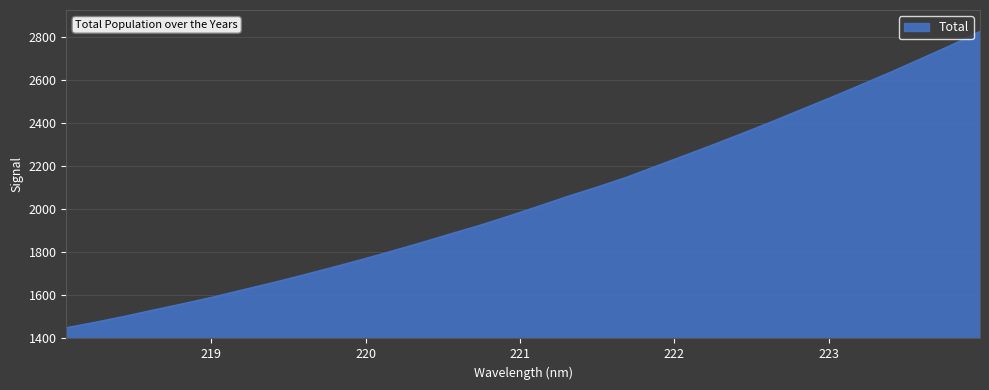

What is the average value?

2041.2